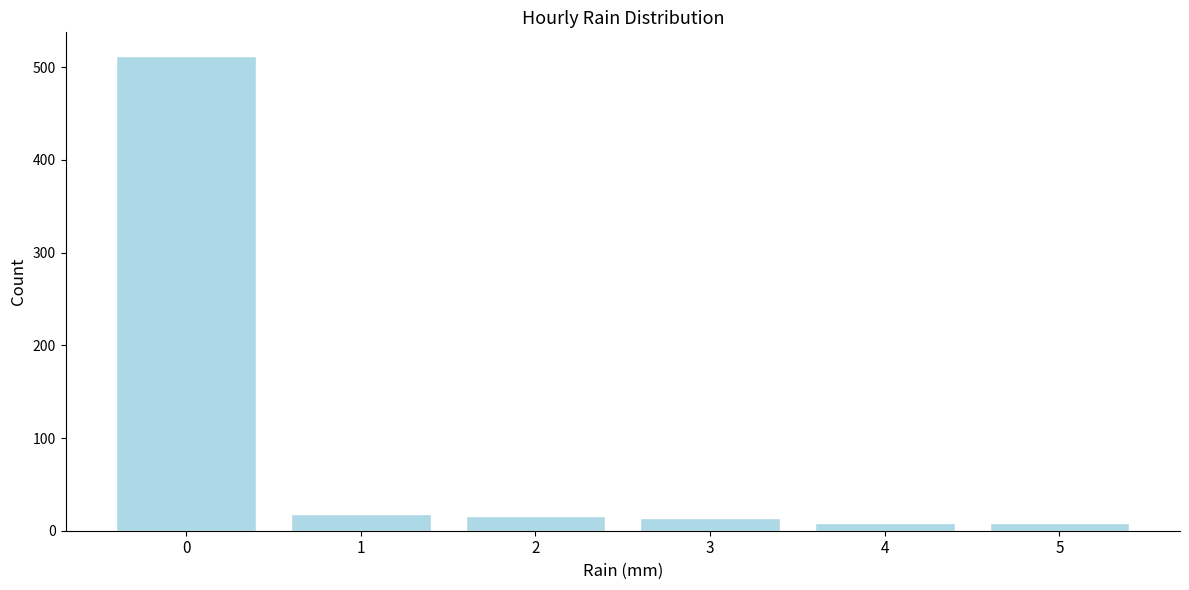

What is the sum of the values at 2 and 0?

528